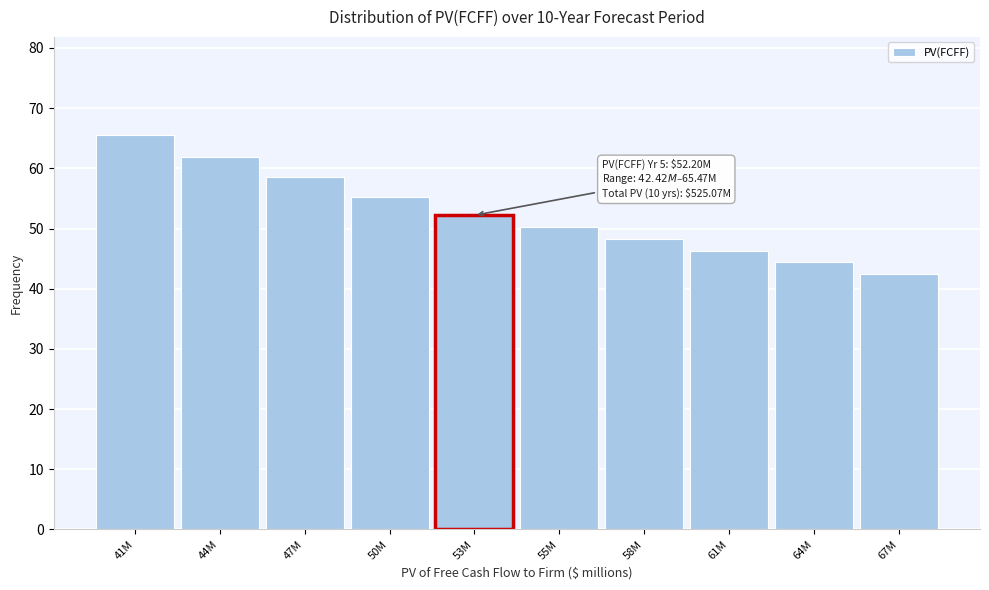

Reading left to right, list all the values displayed in this chart.

65.5	61.9	58.5	55.3	52.2	50.3	48.3	46.3	44.4	42.4